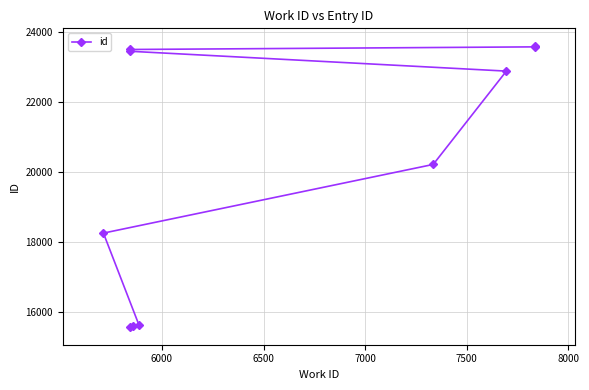

True or false: the data has more than 0 interior local peaks.

False